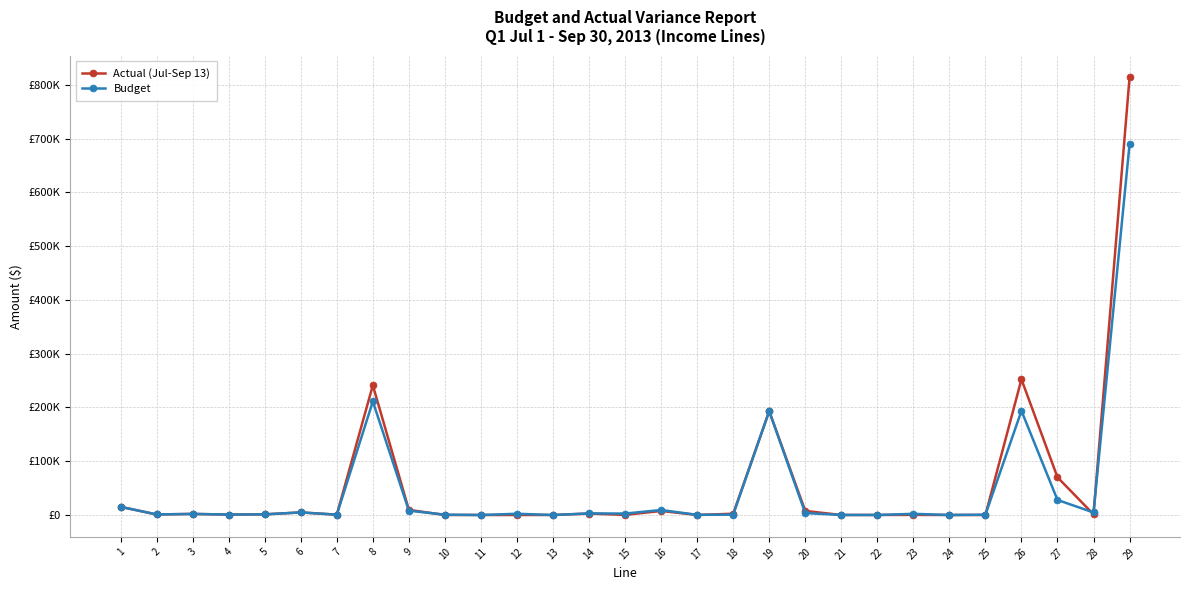

Is this an area chart (filled region under the line)?

No